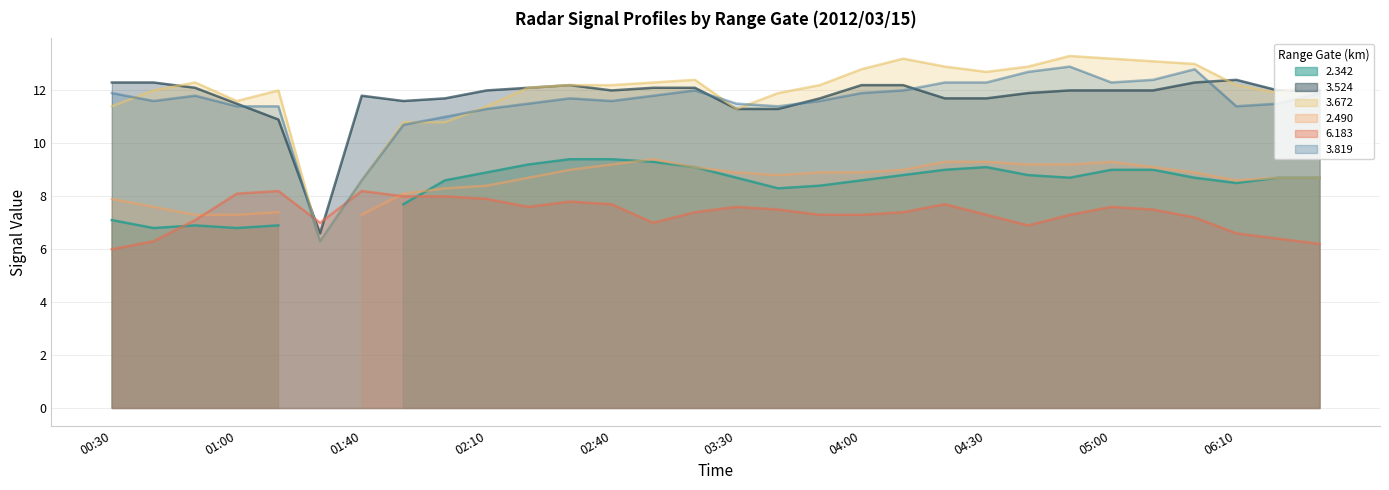

What value does the 6.183 series have at 2012/03/15 03:00?

7.4